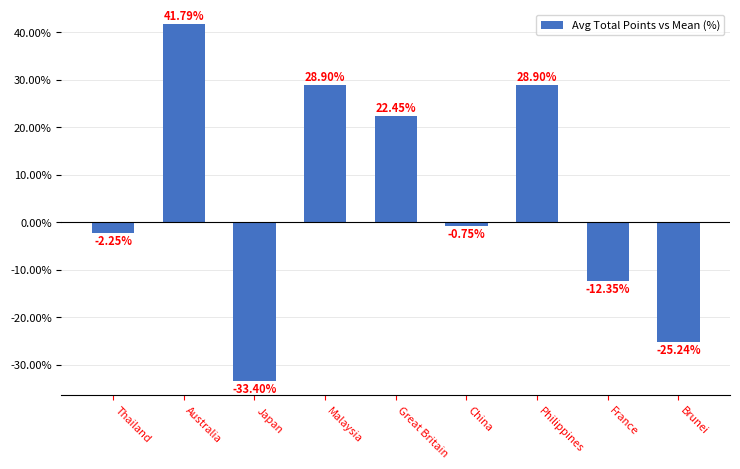

What is the maximum value shown in the chart?

41.8